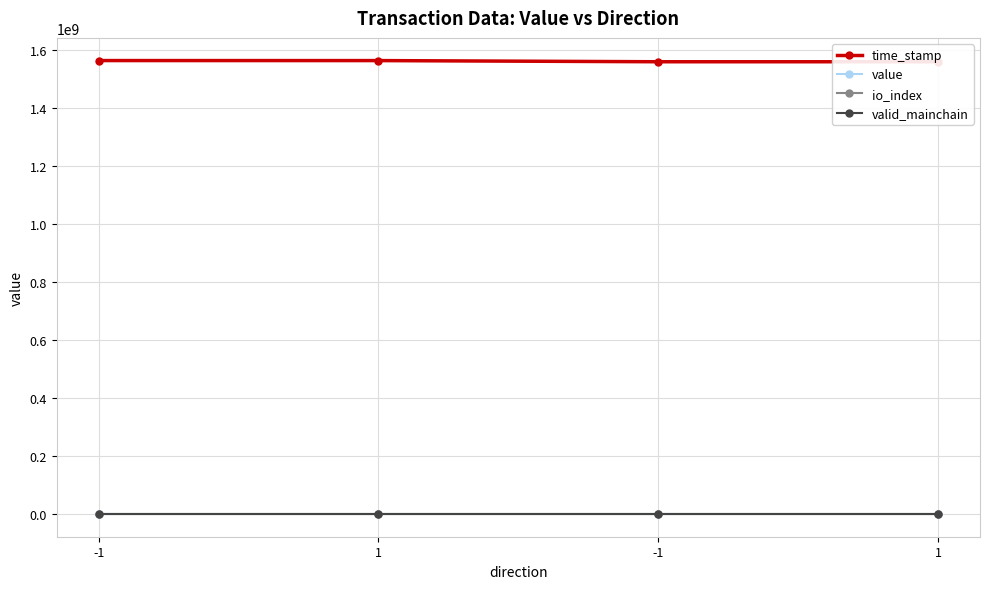

At which category does io_index reach its first local peak?

1